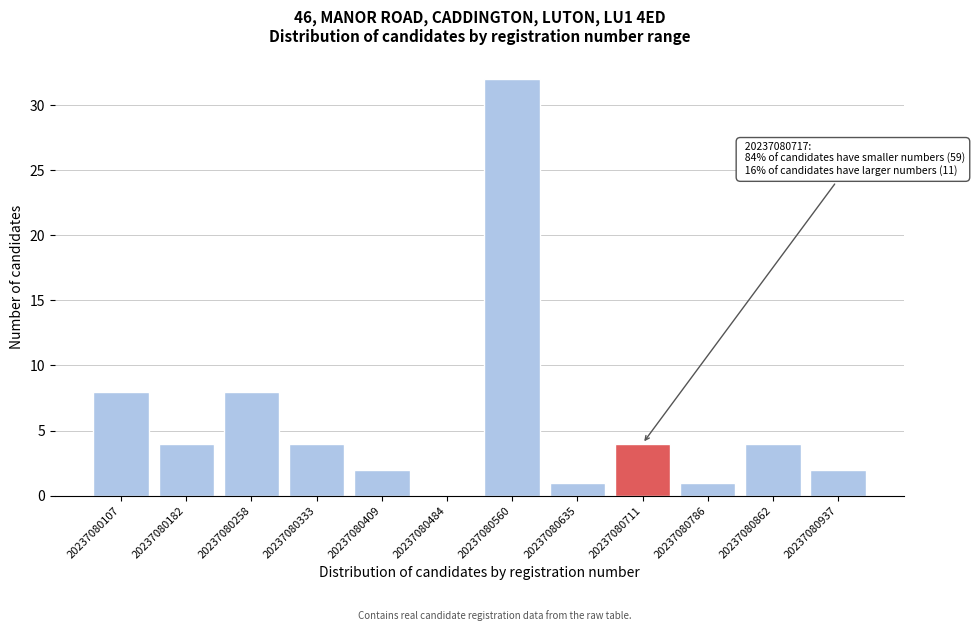

Reading left to right, list all the values displayed in this chart.

20237080107=8	20237080182=4	20237080258=8	20237080333=4	20237080409=2	20237080484=0	20237080560=32	20237080635=1	20237080711=4	20237080786=1	20237080862=4	20237080937=2